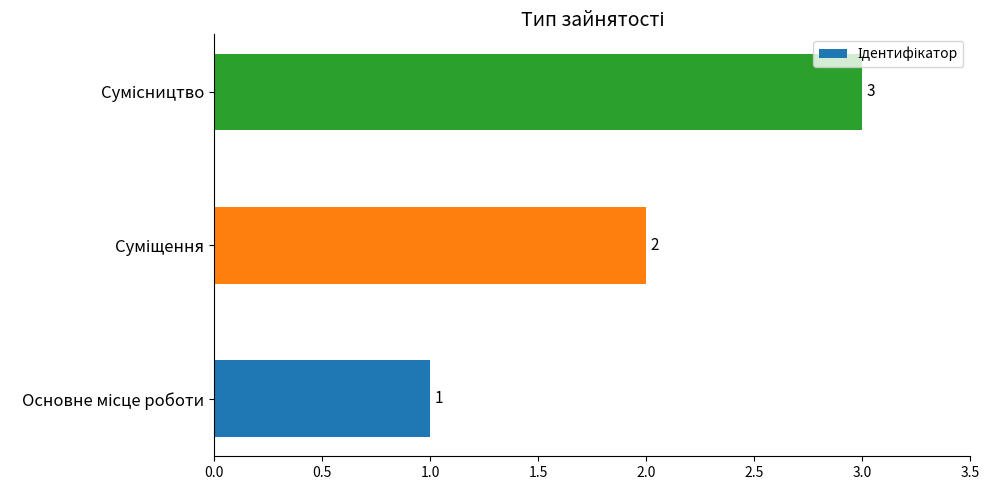

What is the maximum value shown in the chart?

3